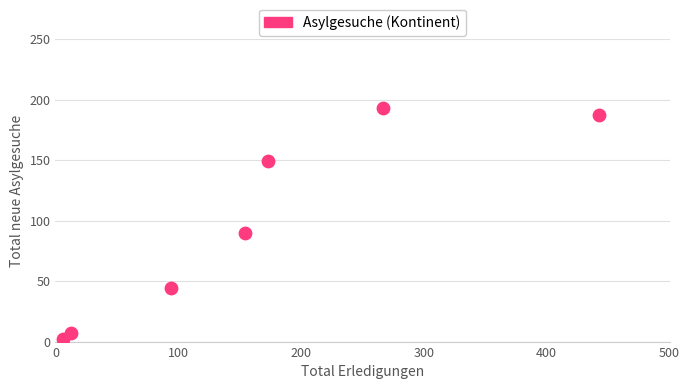

What Y value in the scatter plot is closest to 97?

90